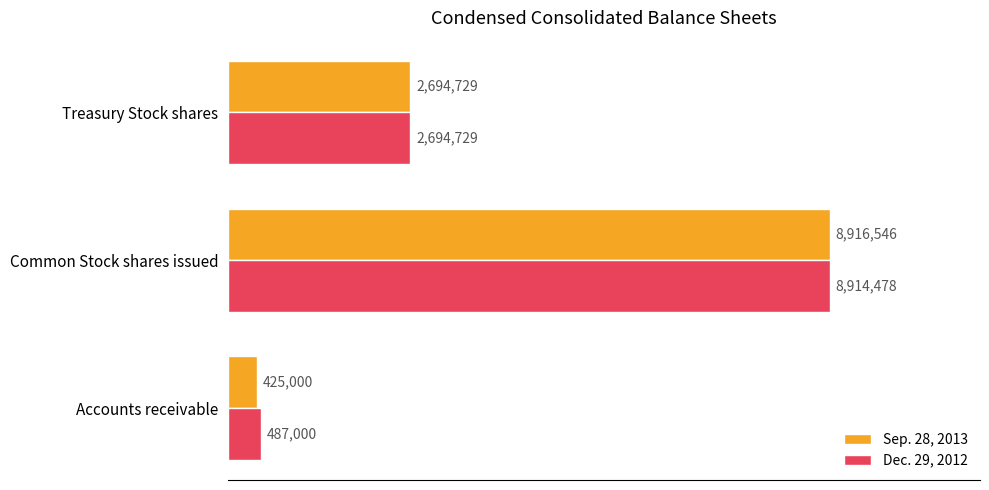

What is the minimum value shown in the chart?

425000